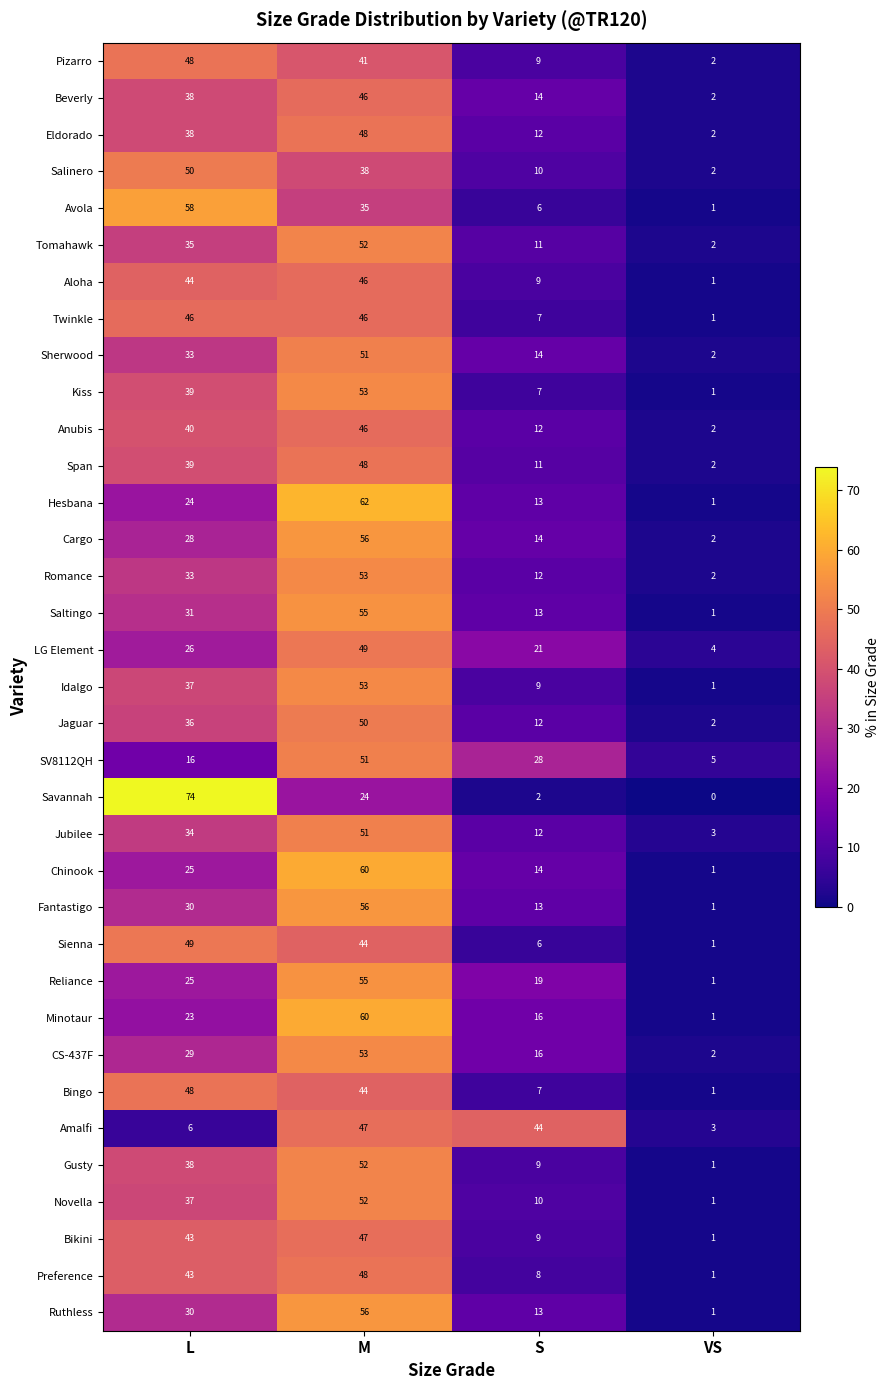

At which category is the sum across all series the highest?

M